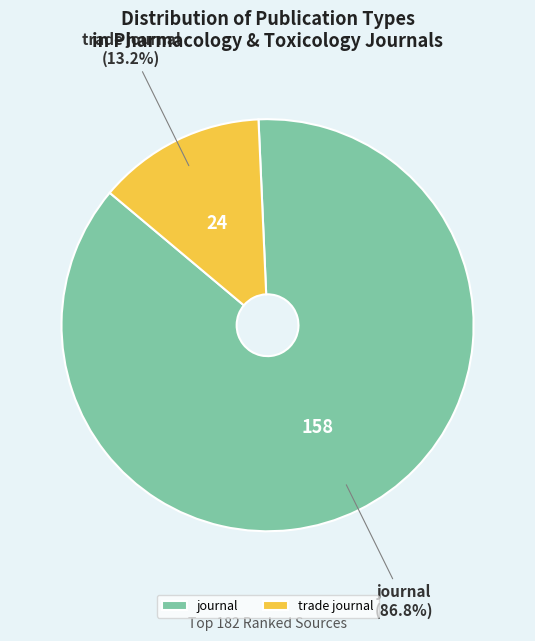

Is trade journal the majority of the pie?

No